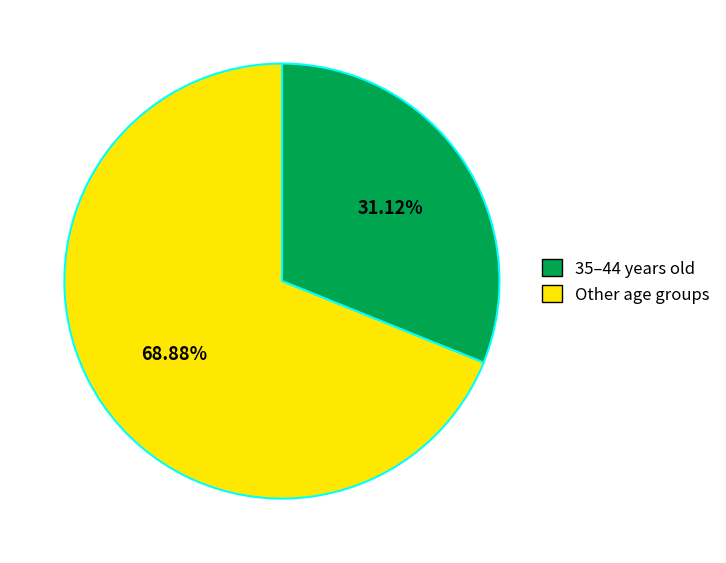

Is there any slice that represents more than half of the pie?

Yes